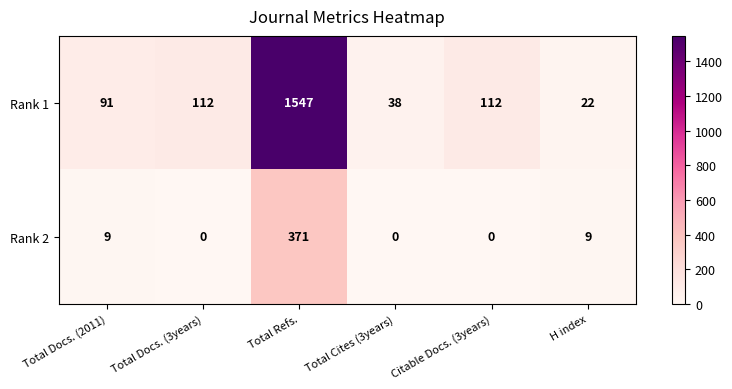

Reading left to right, list all the values displayed in this chart.

Rank 1: Total Docs. (2011)=91	Total Docs. (3years)=112	Total Refs.=1547	Total Cites (3years)=38	Citable Docs. (3years)=112	H index=22
Rank 2: Total Docs. (2011)=9	Total Docs. (3years)=0	Total Refs.=371	Total Cites (3years)=0	Citable Docs. (3years)=0	H index=9